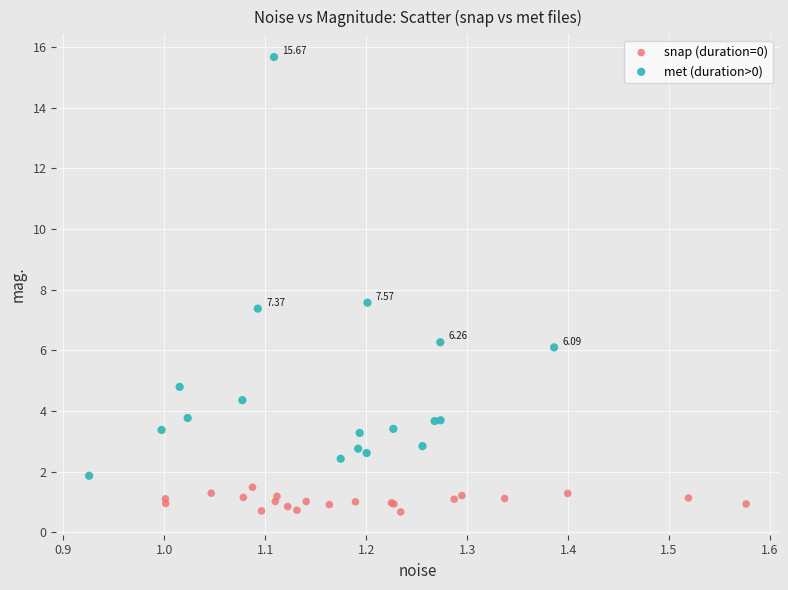

What are all the series names shown in the legend?

snap (duration=0), met (duration>0)